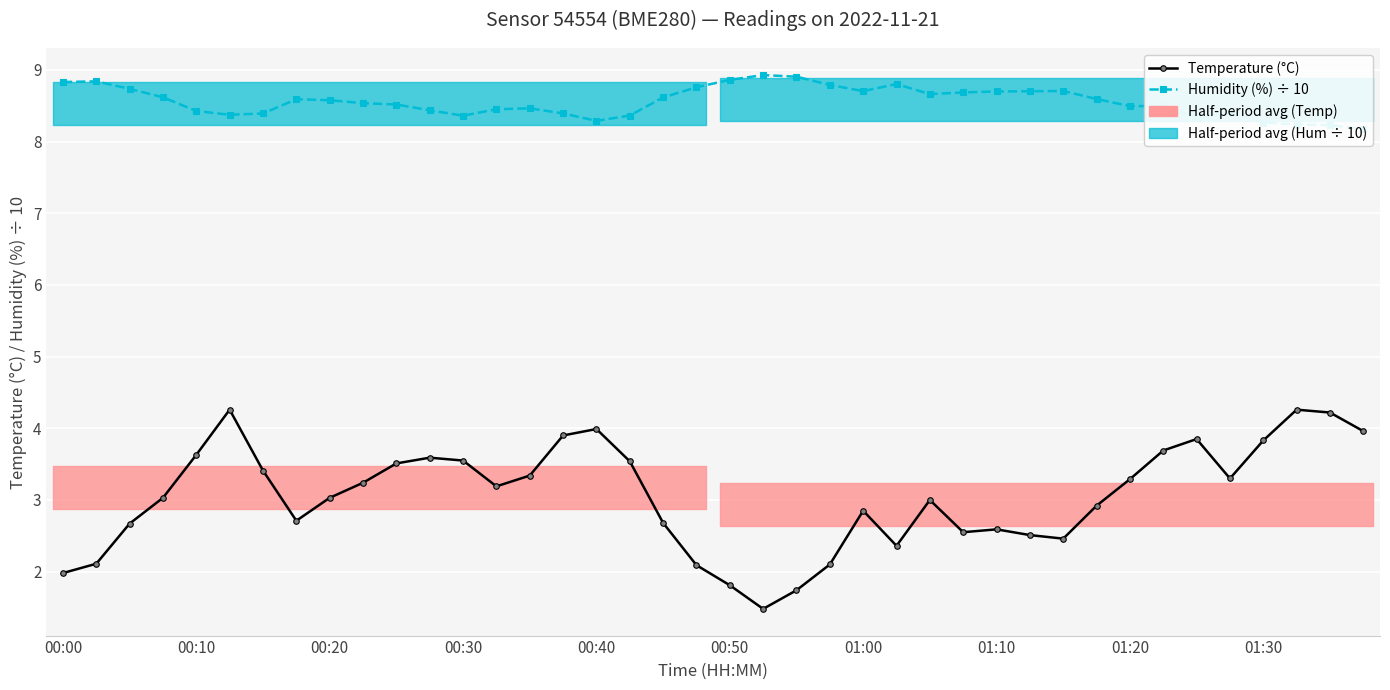

Is the value of Humidity (%) ÷ 10 at 20 greater than the value of Temperature (°C) at 31?

Yes